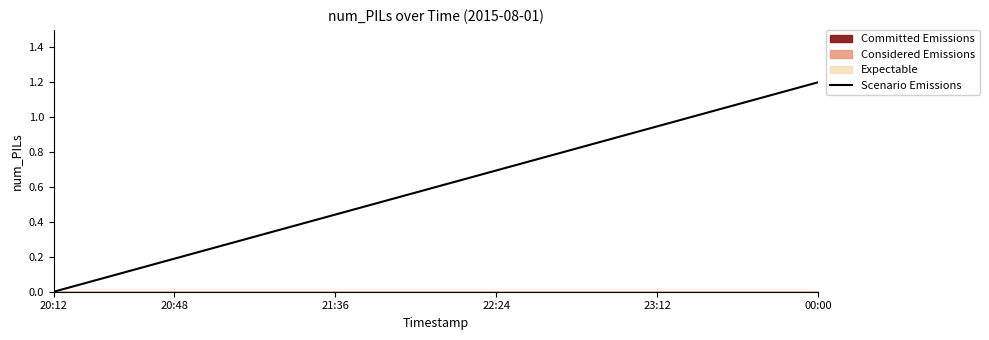

Reading right to left, extract all data points from this chart.

1.2	1.1	1.1	1.0	0.9	0.9	0.8	0.8	0.7	0.6	0.6	0.5	0.4	0.4	0.3	0.3	0.2	0.1	0.1	0.0